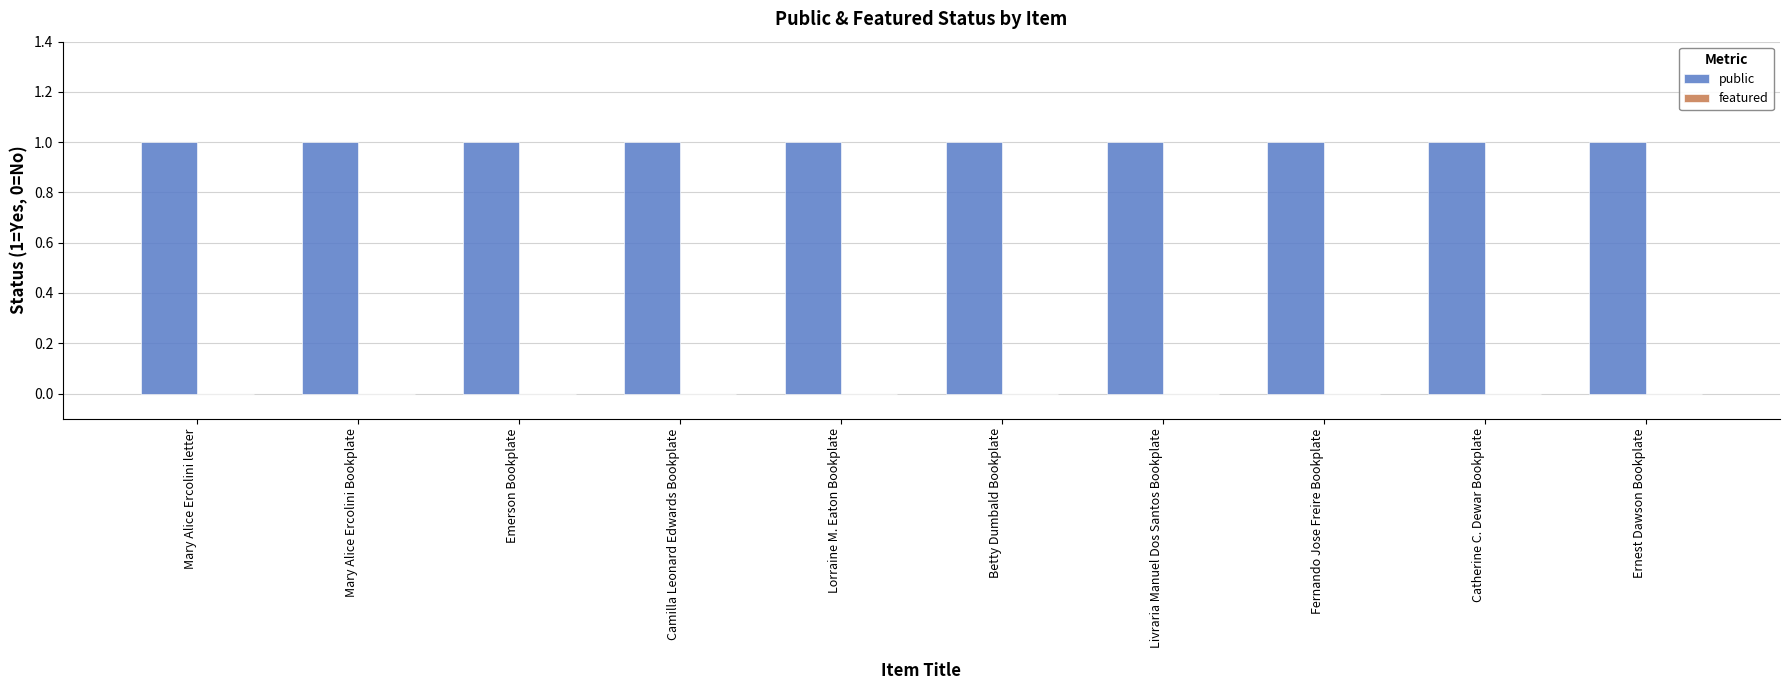

What is the maximum value shown in the chart?

1